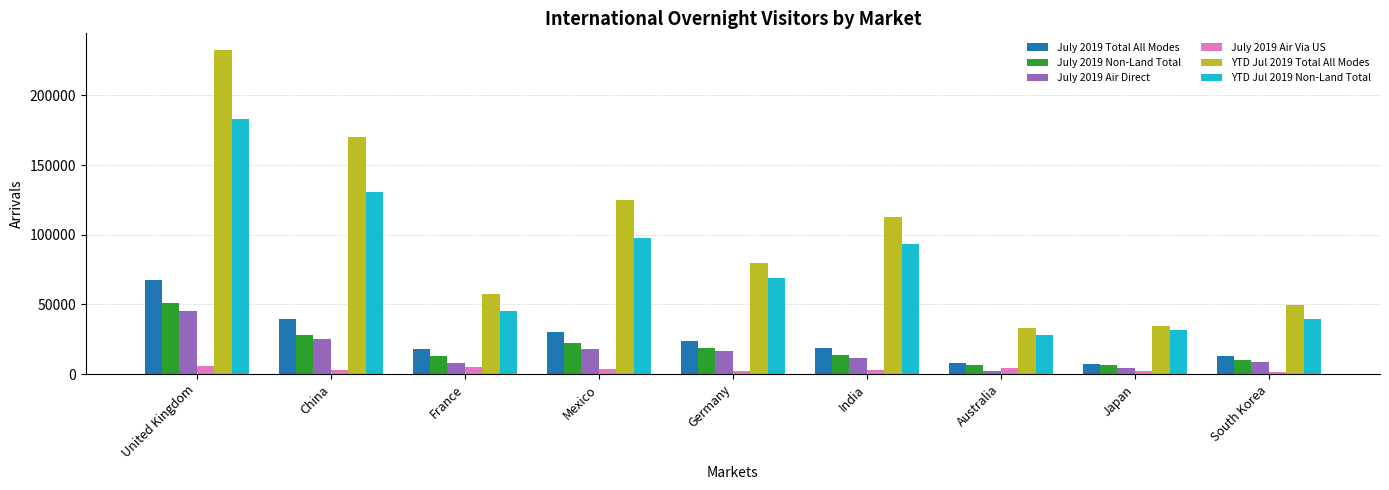

Between Germany and Japan, which series saw the biggest shift?

YTD Jul 2019 Total All Modes